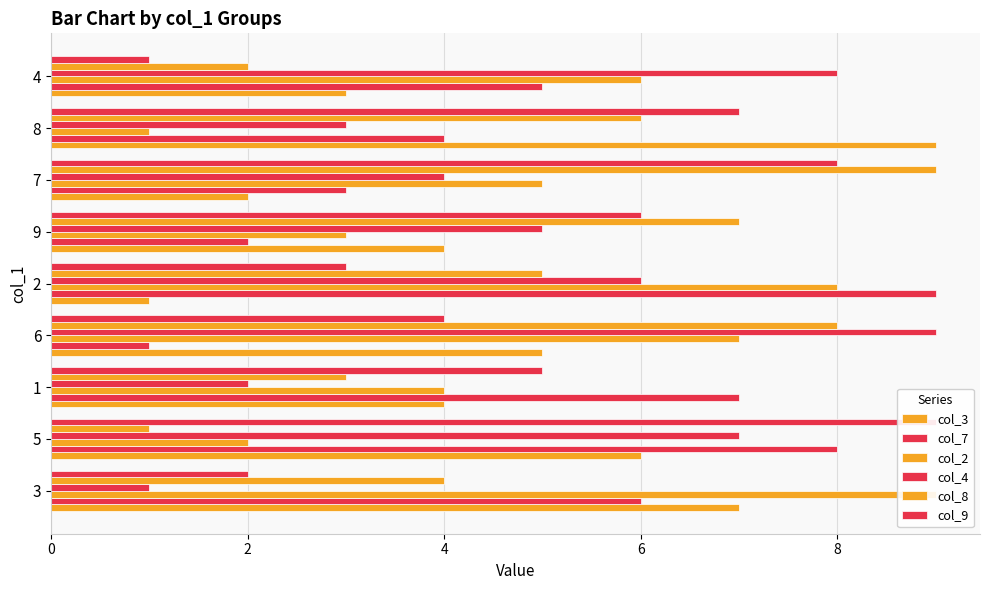

What are all the series names shown in the legend?

col_3, col_7, col_2, col_4, col_8, col_9